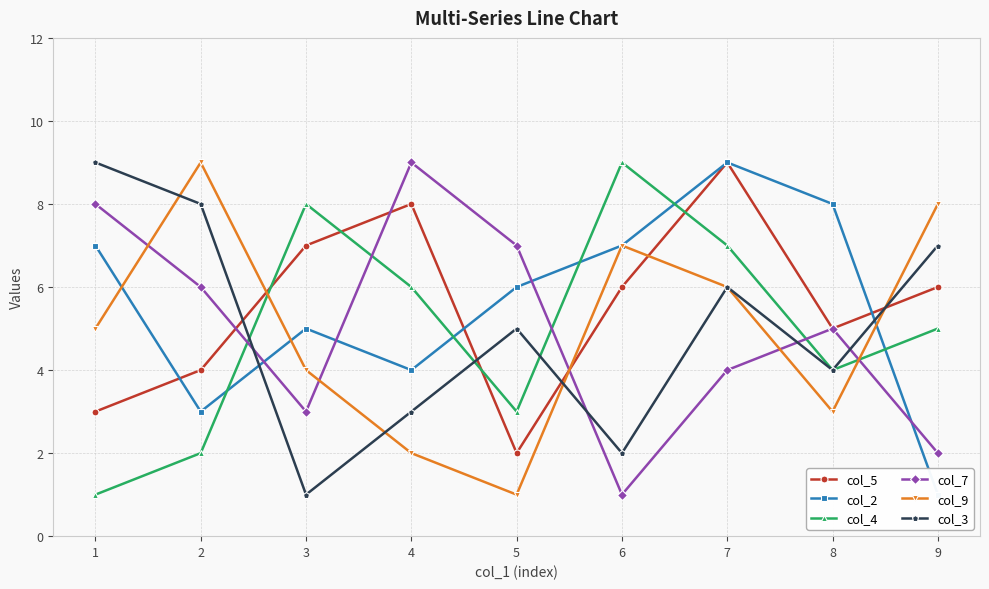

In col_2, how many points are lower than both neighbors (excluding endpoints)?

2